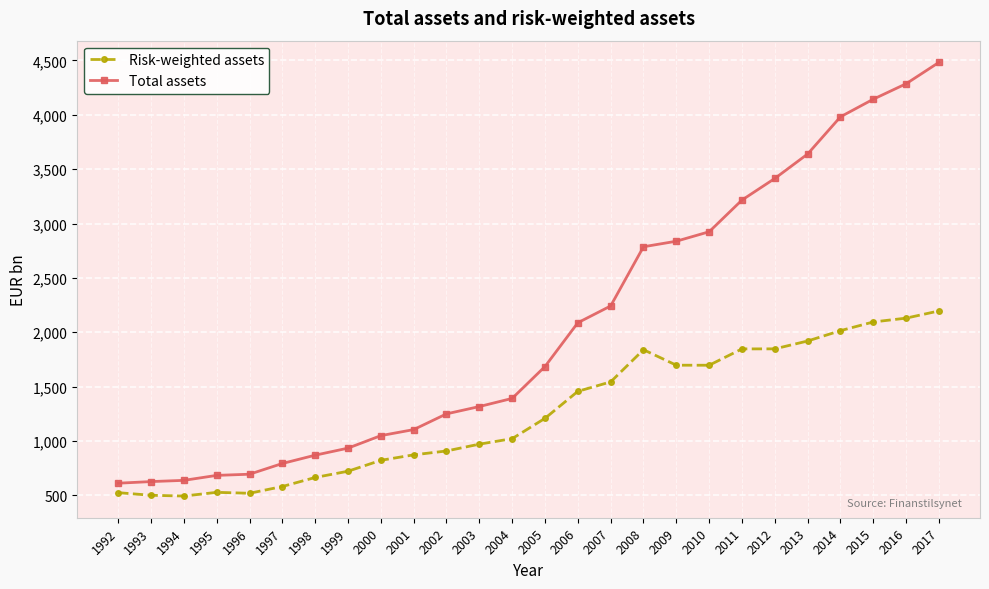

At which label is Total assets closest to 2546?

2008